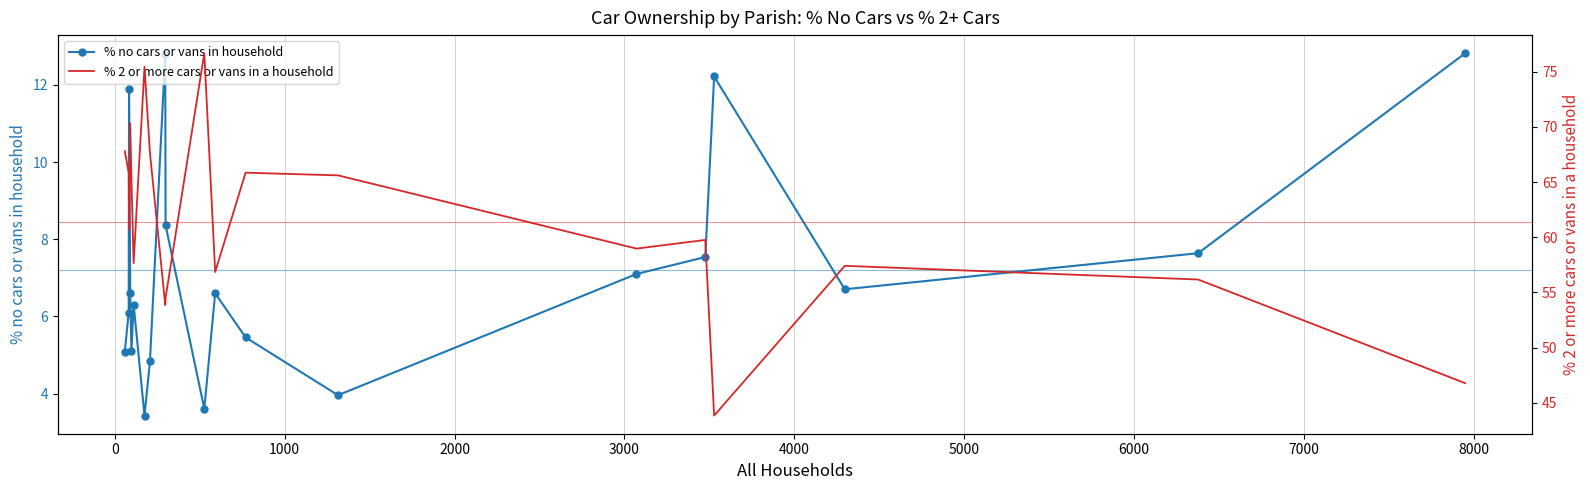

True or false: % no cars or vans in household has more than 0 interior local peaks.

True